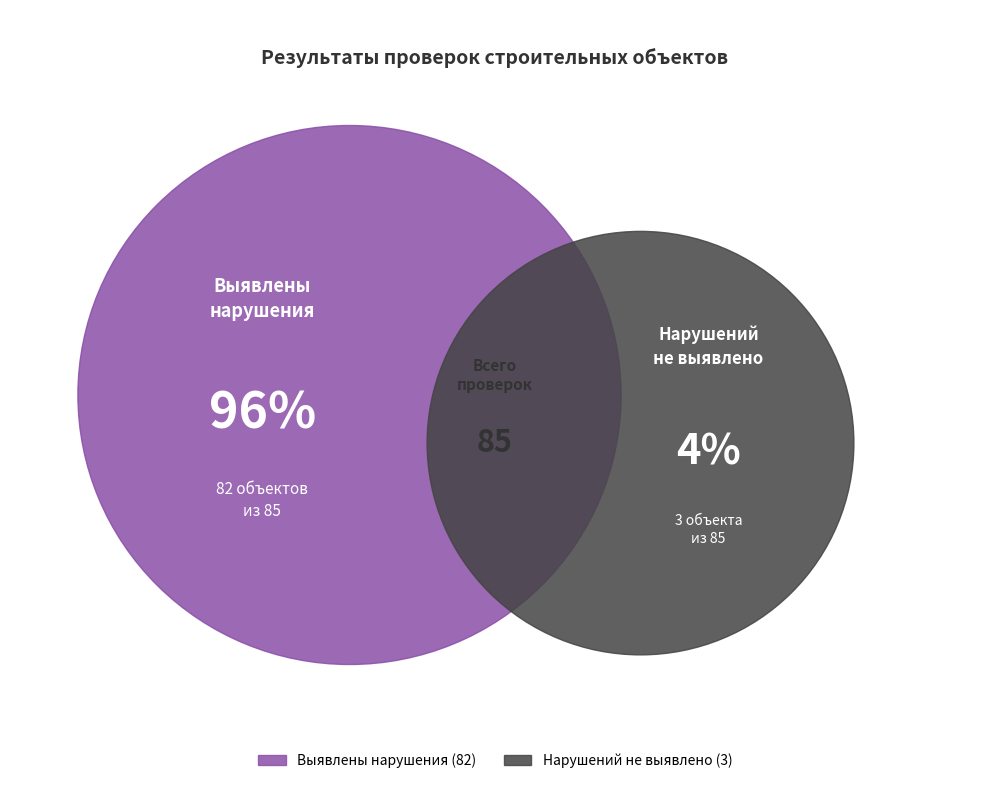

Rank the categories by value from lowest to highest.

Нарушений не выявлено, Выявлены нарушения проектной документации